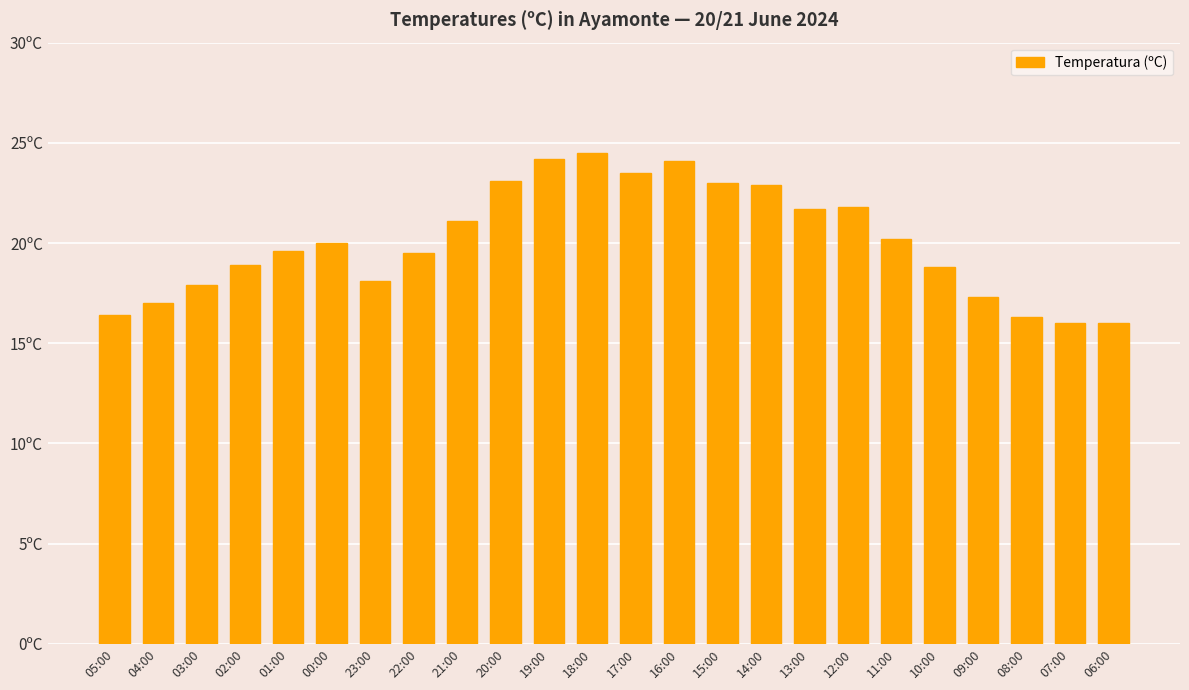

Are the bars horizontal?

No